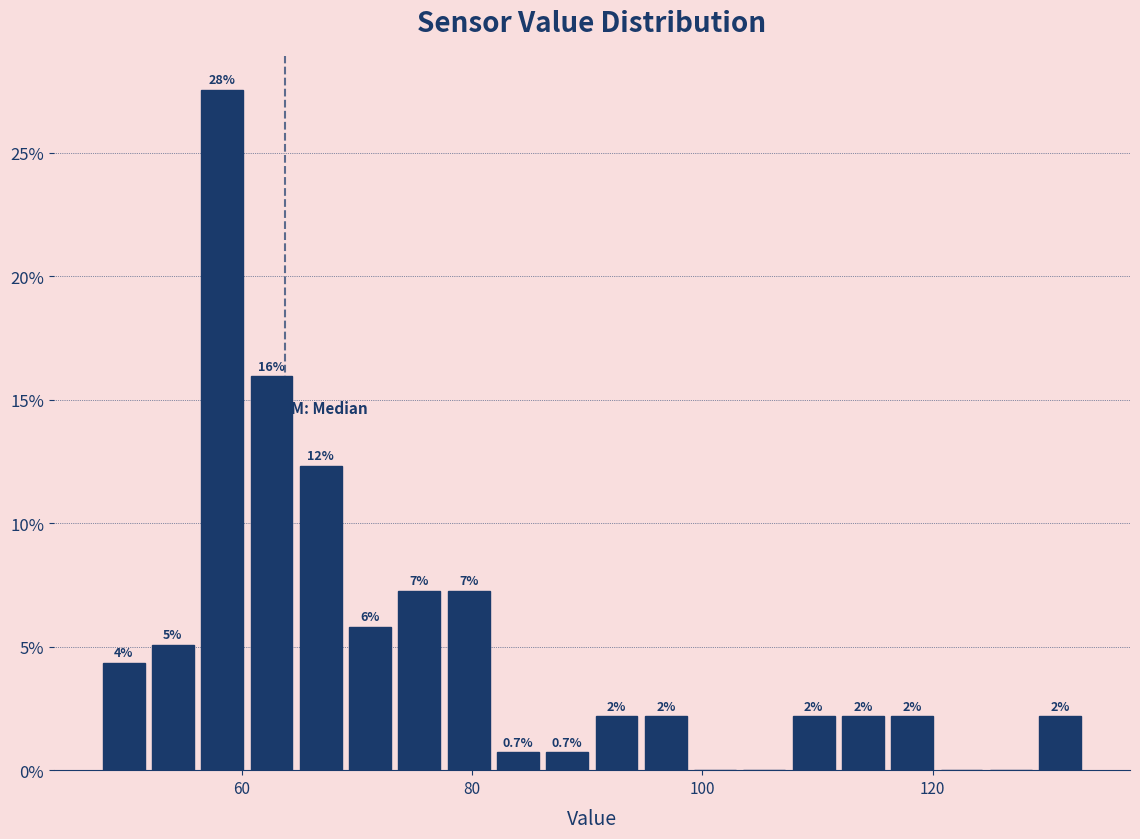

Around what value on the x-axis is the tallest bar? Give the approximate position of its centre, as read against the axis.

58